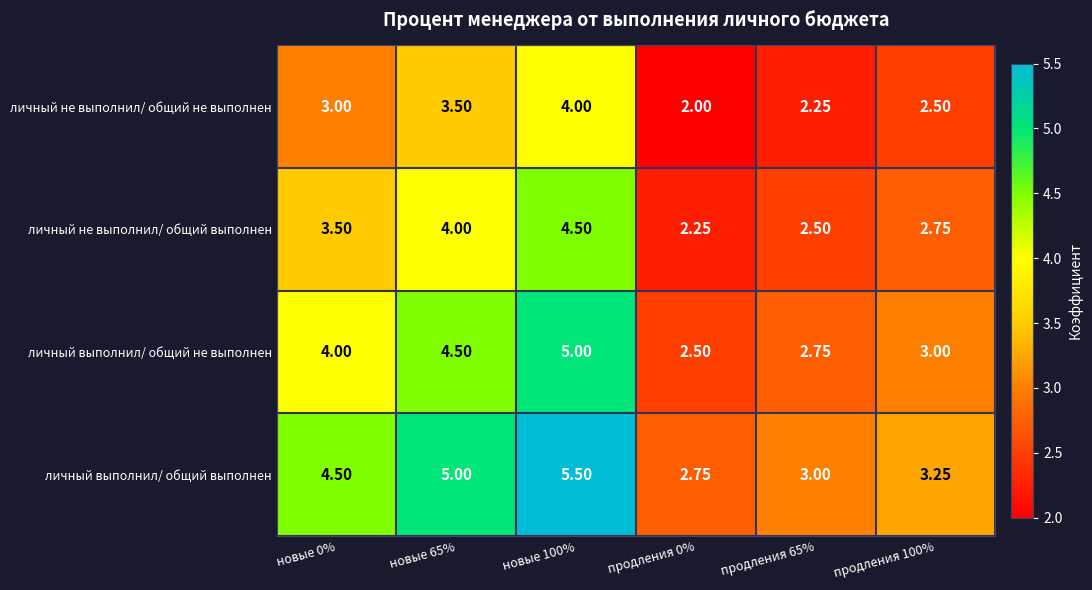

Which series has the largest total across all categories?

личный выполнил/ общий выполнен